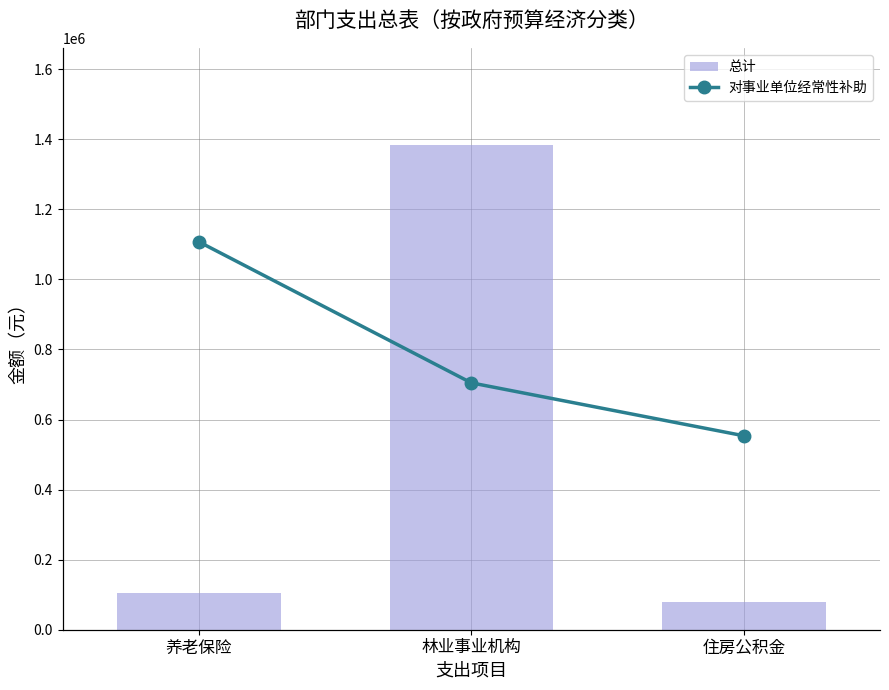

Are the bars horizontal?

No